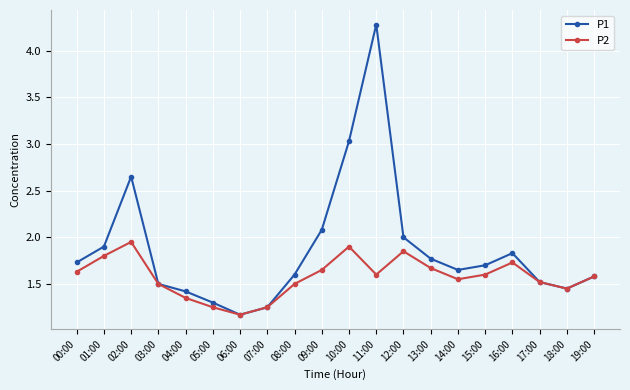

Which series has the largest range (max minus min)?

P1